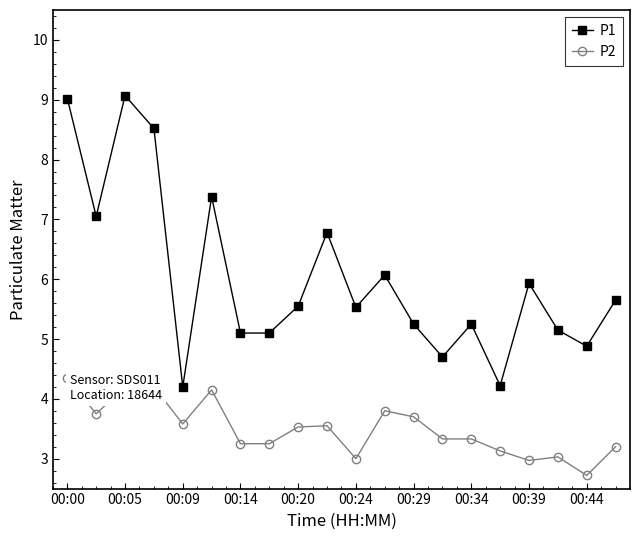

What is the minimum value shown in the chart?

2.7